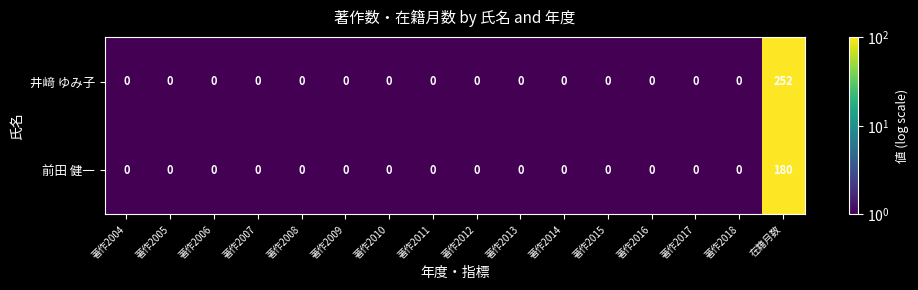

What is the sum of all 前田 健一 values?

180